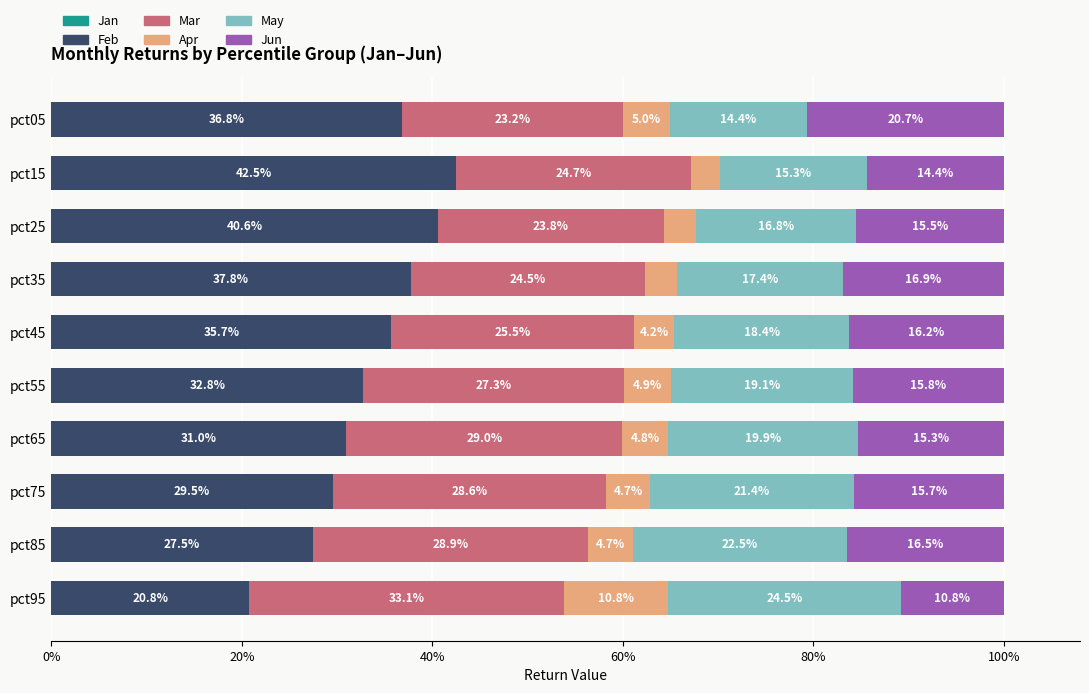

The value of Feb at pct45 is 14.9. True or false?

False